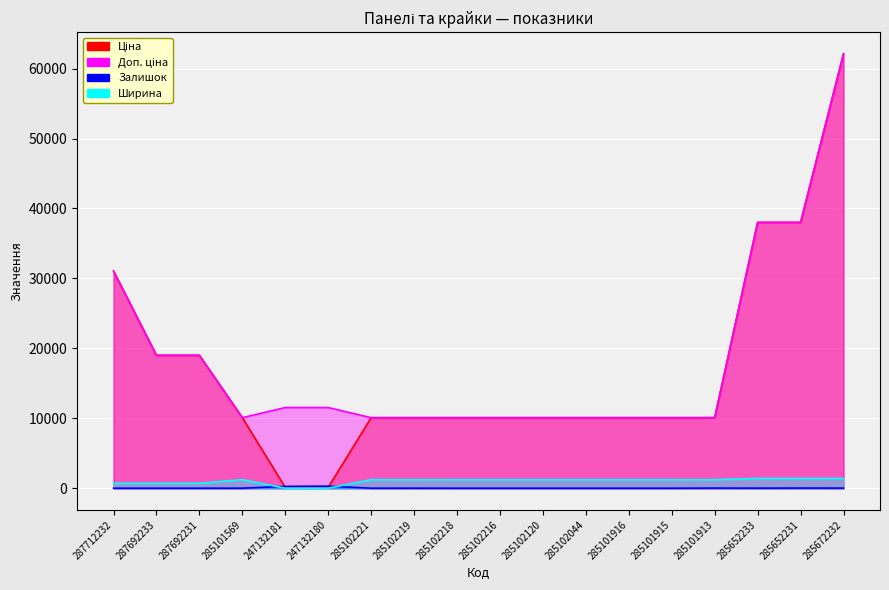

Where does the Залишок series first go above 2?

285101569